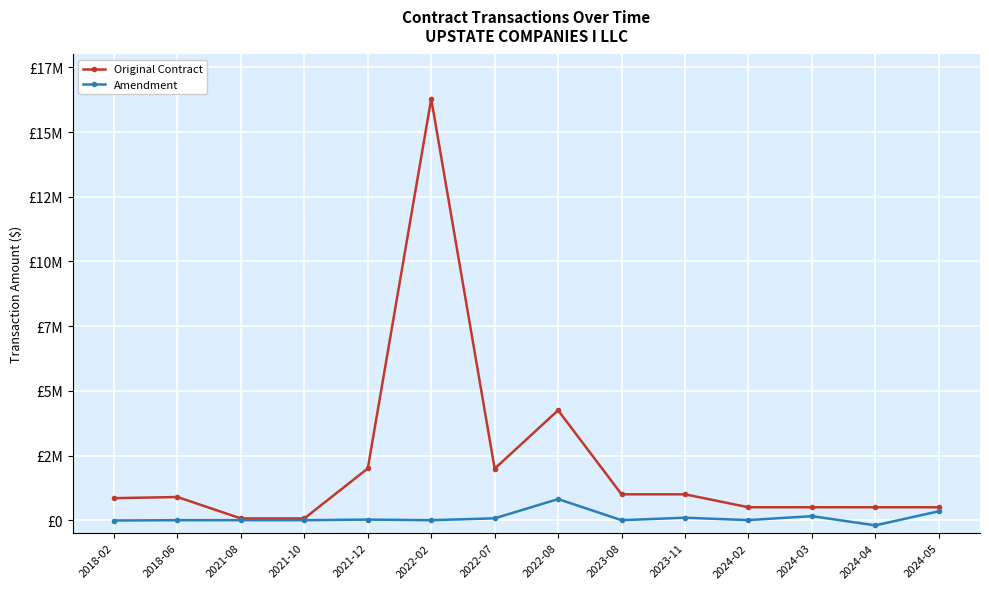

Rank the series by their average value, from highest to lowest.

Original Contract, Amendment